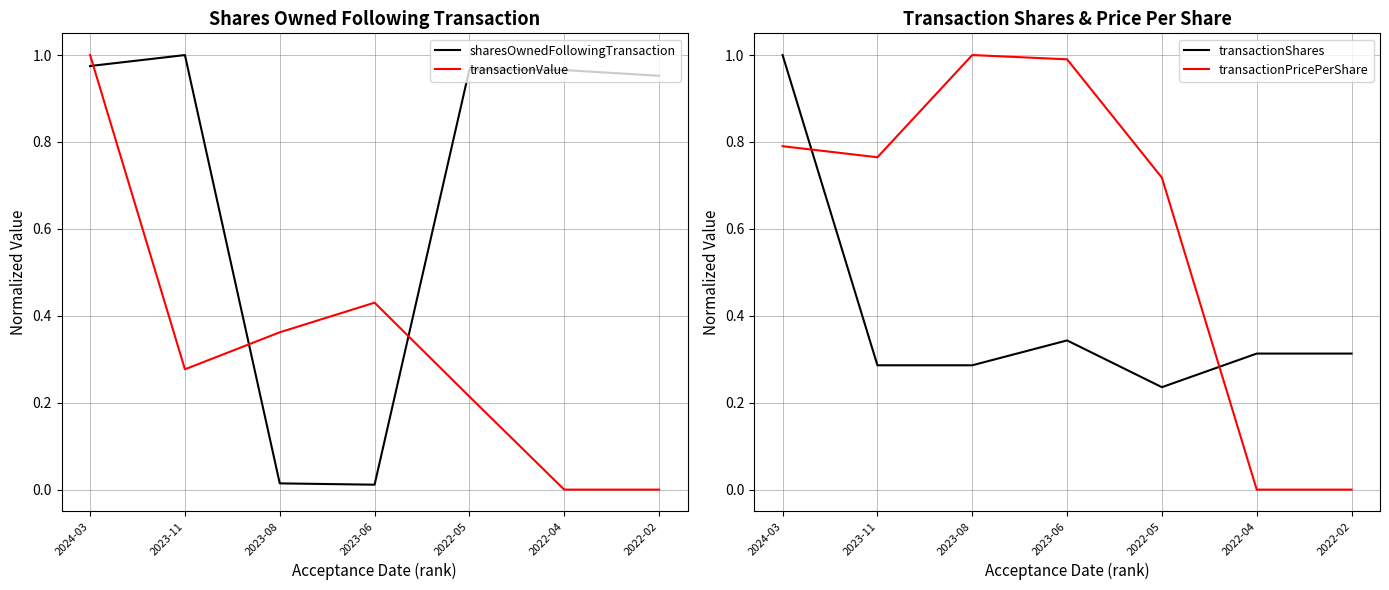

What is the maximum value for transactionPricePerShare?

1.0